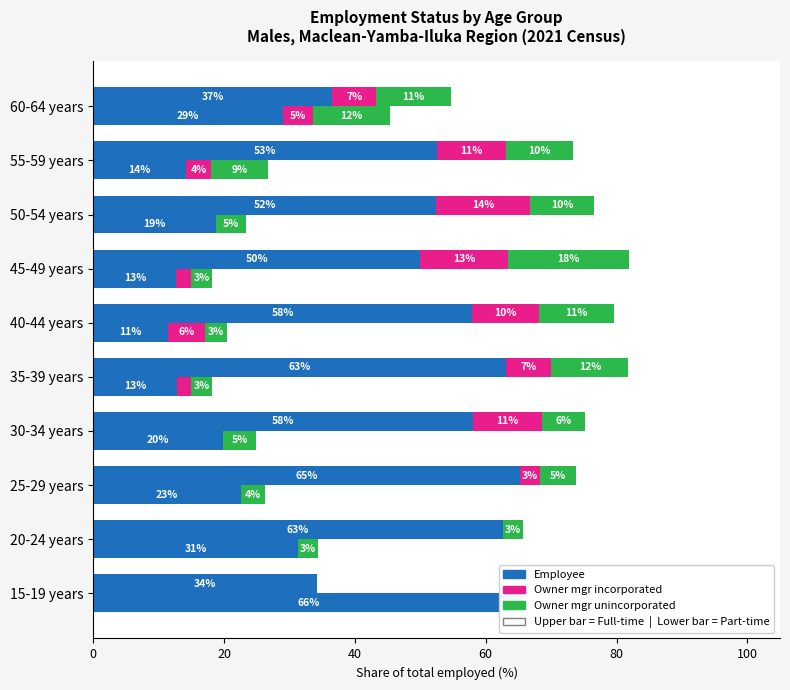

The Owner mgr unincorp. (Part-time) series shows 2.1 at 35-39 years. True or false?

False